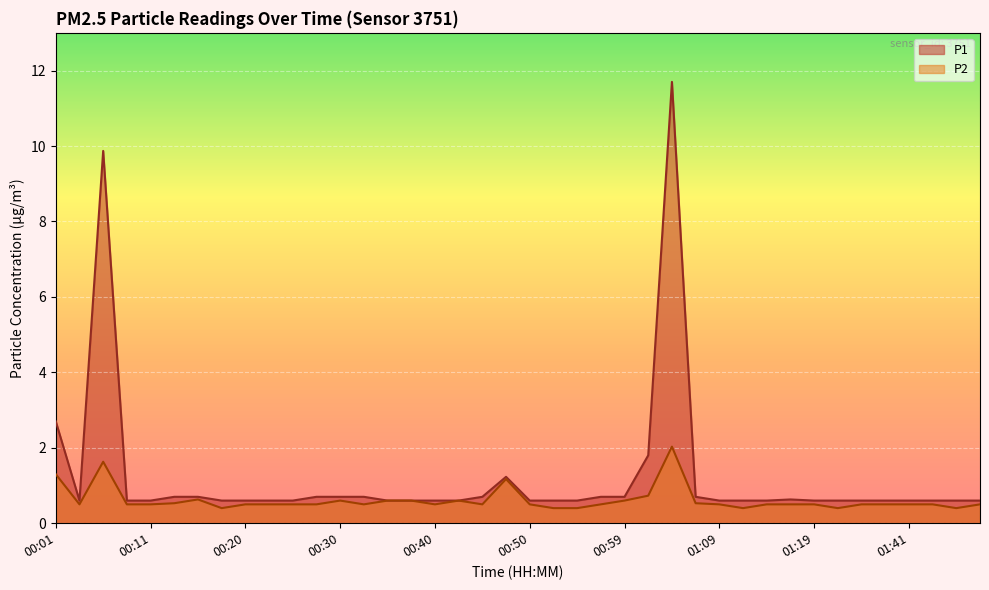

True or false: P1 and P2 cross at least once.

False